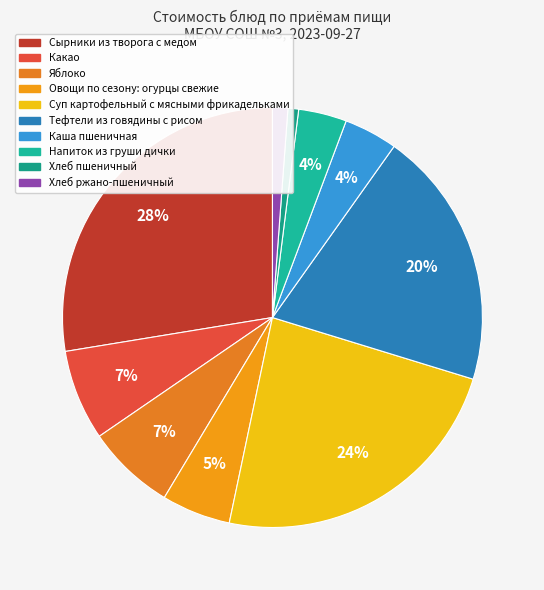

To the nearest percent, what portion does Овощи по сезону: огурцы свежие represent?

5%